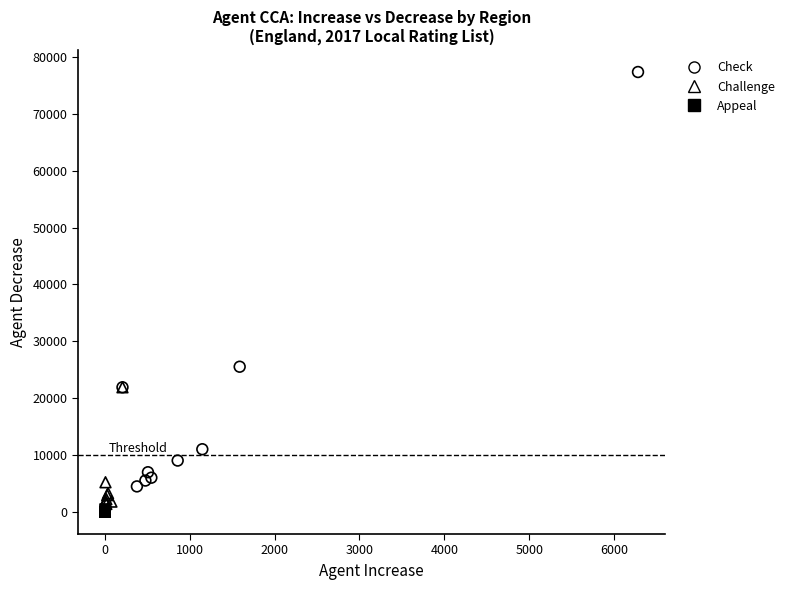

Which series reaches the minimum Y coordinate?

Appeal